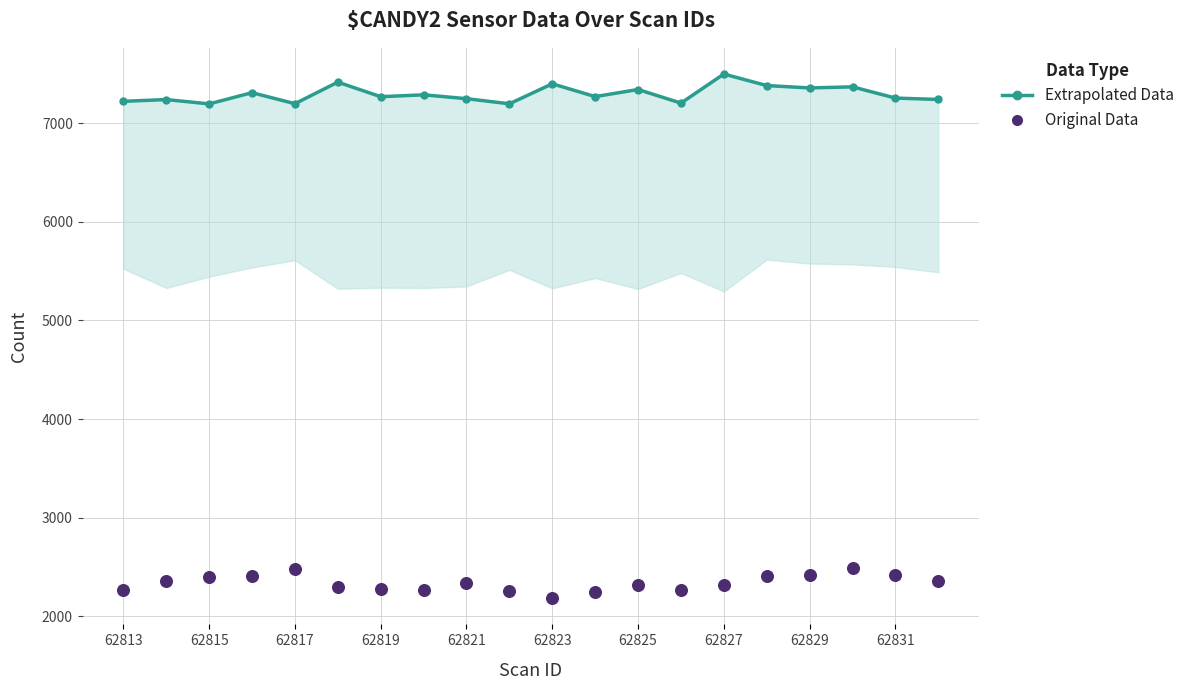

Which series has the largest total across all categories?

Extrapolated Data